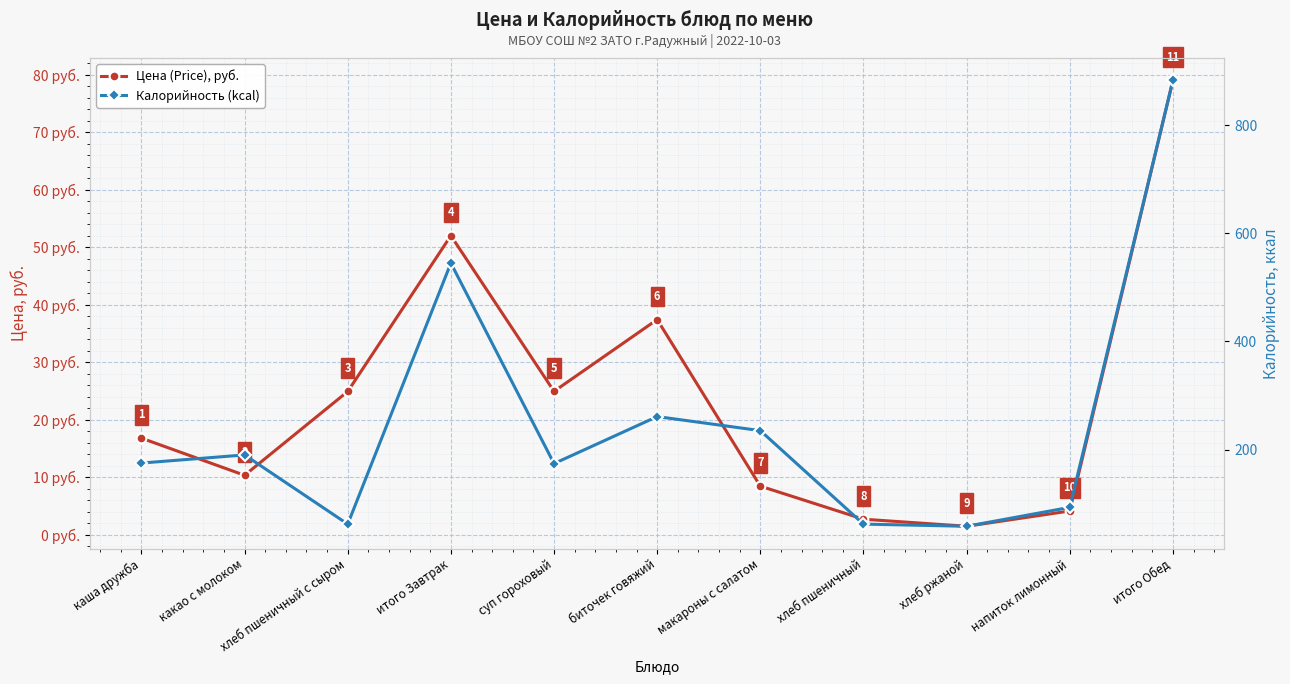

What is the label of the 7th point from the left?

макароны с салатом